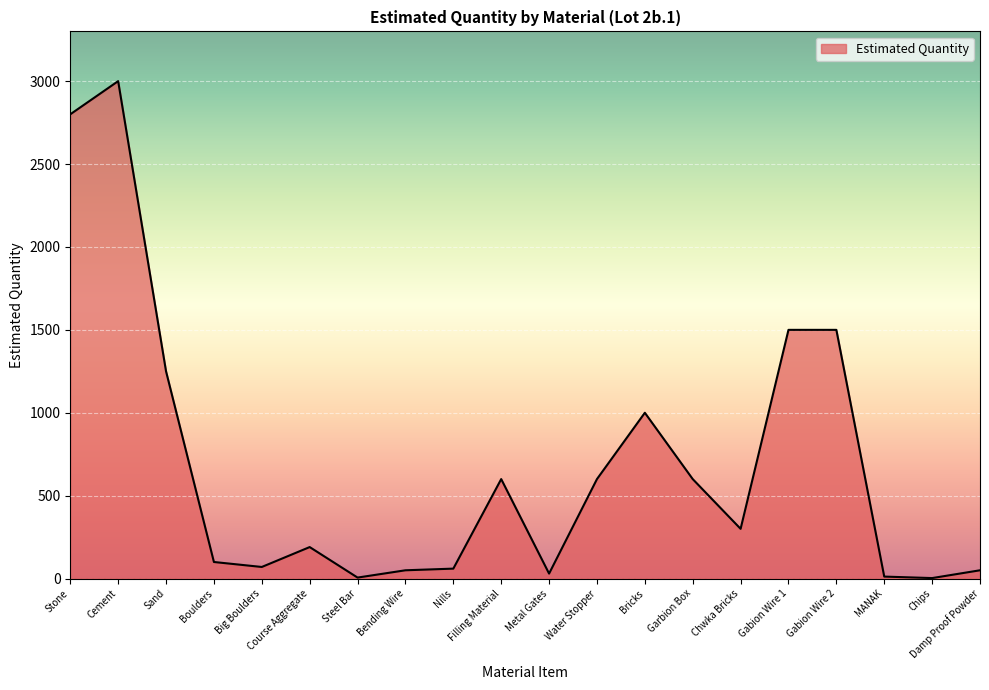

The value at Water Stopper is 600. True or false?

True